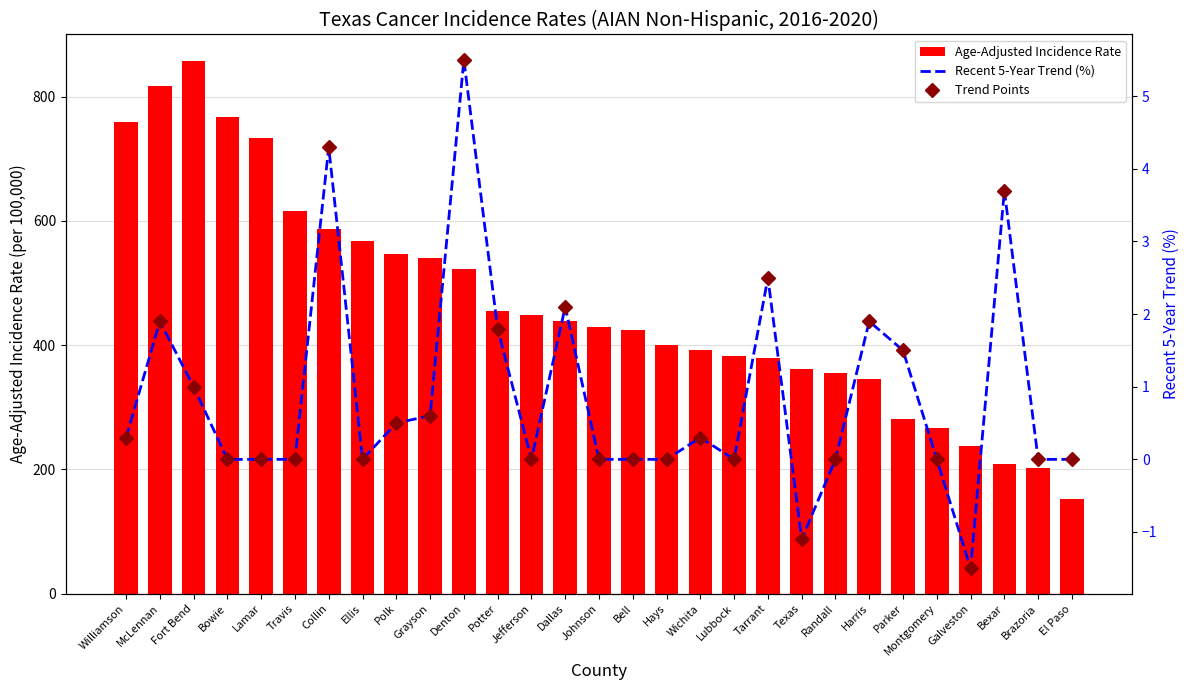

Rank the series at Dallas from lowest to highest value.

Recent 5-Year Trend (%), Trend Points, Age-Adjusted Incidence Rate